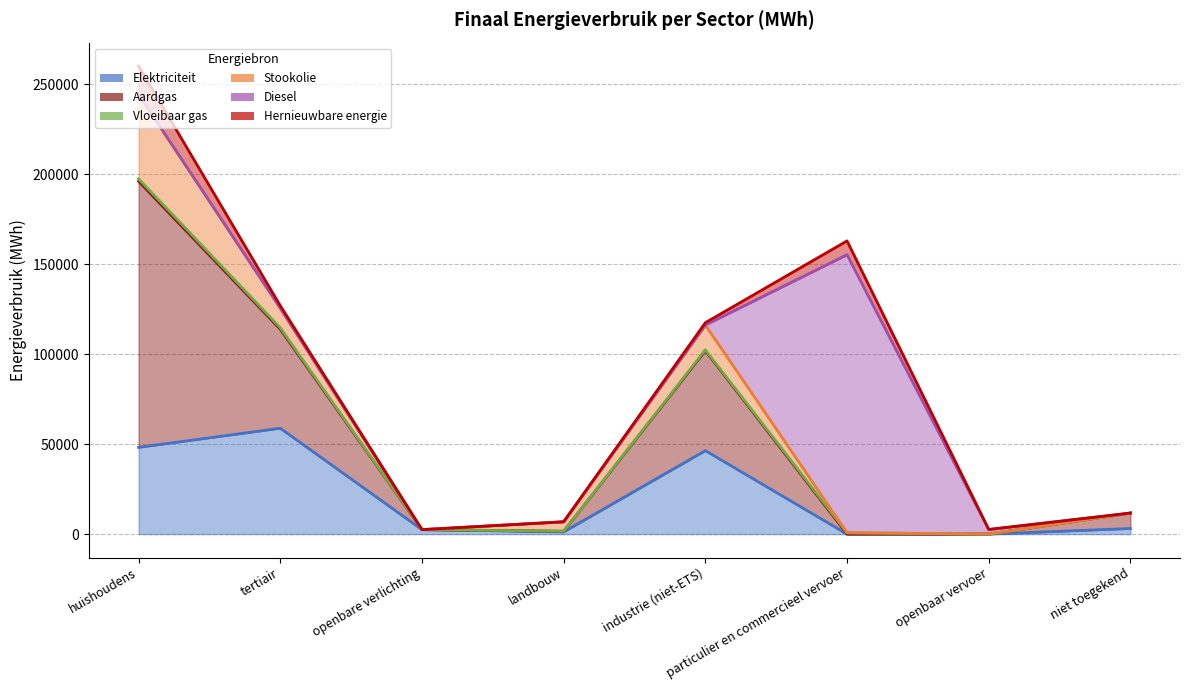

What is the label of the 7th point from the right?

tertiair